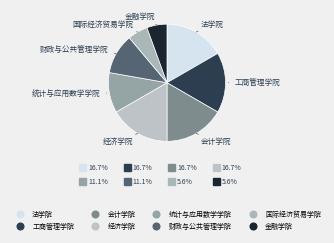

True or false: 统计与应用数学学院 accounts for 11% of the total.

True